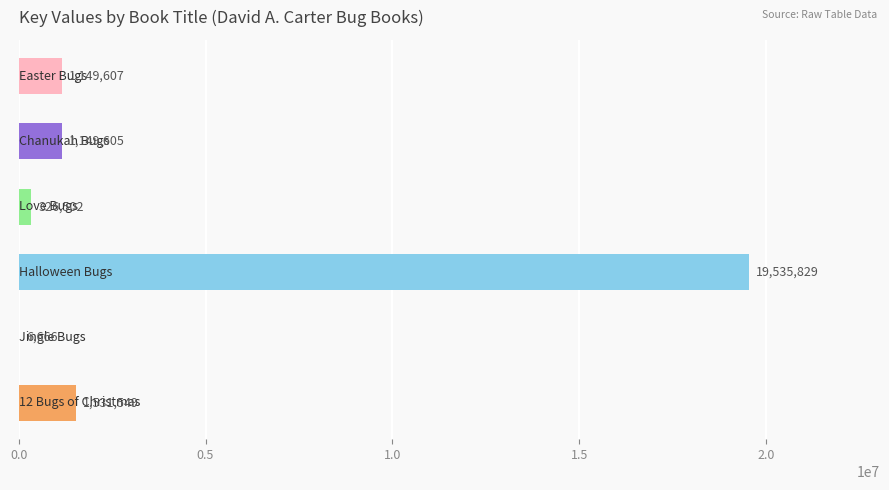

What is the maximum value shown in the chart?

19535829